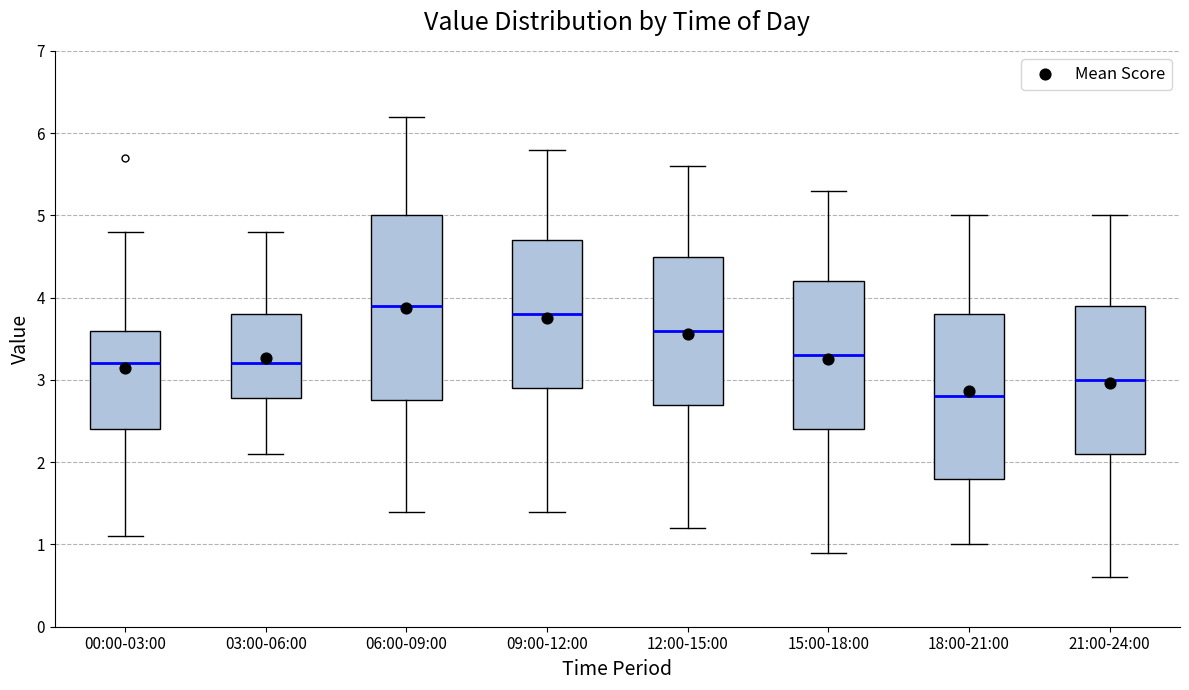

Which box is the tallest, from its lower edge to its upper edge?

06:00-09:00